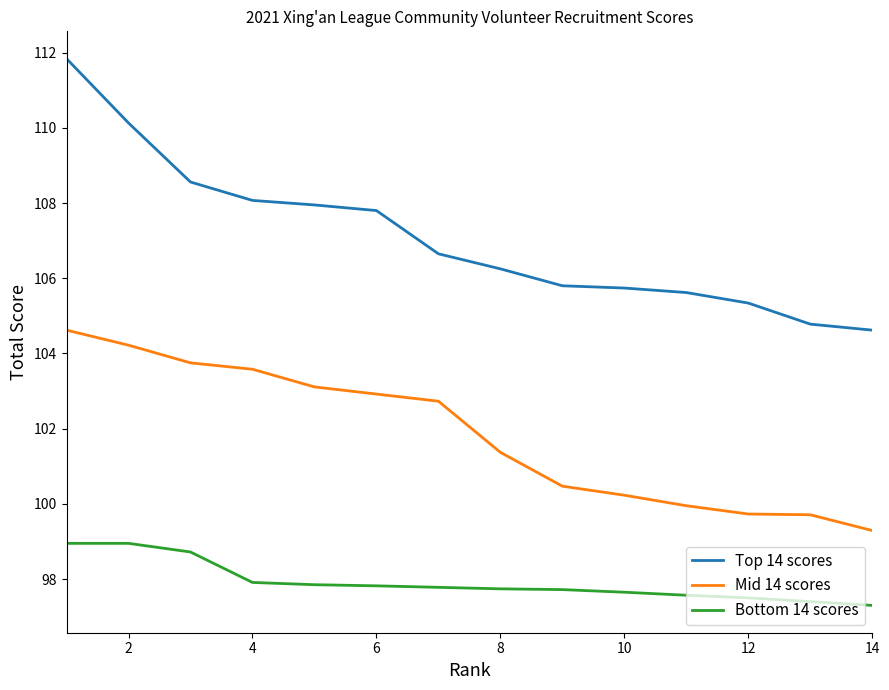

What are all the series names shown in the legend?

Top 14 scores, Mid 14 scores, Bottom 14 scores